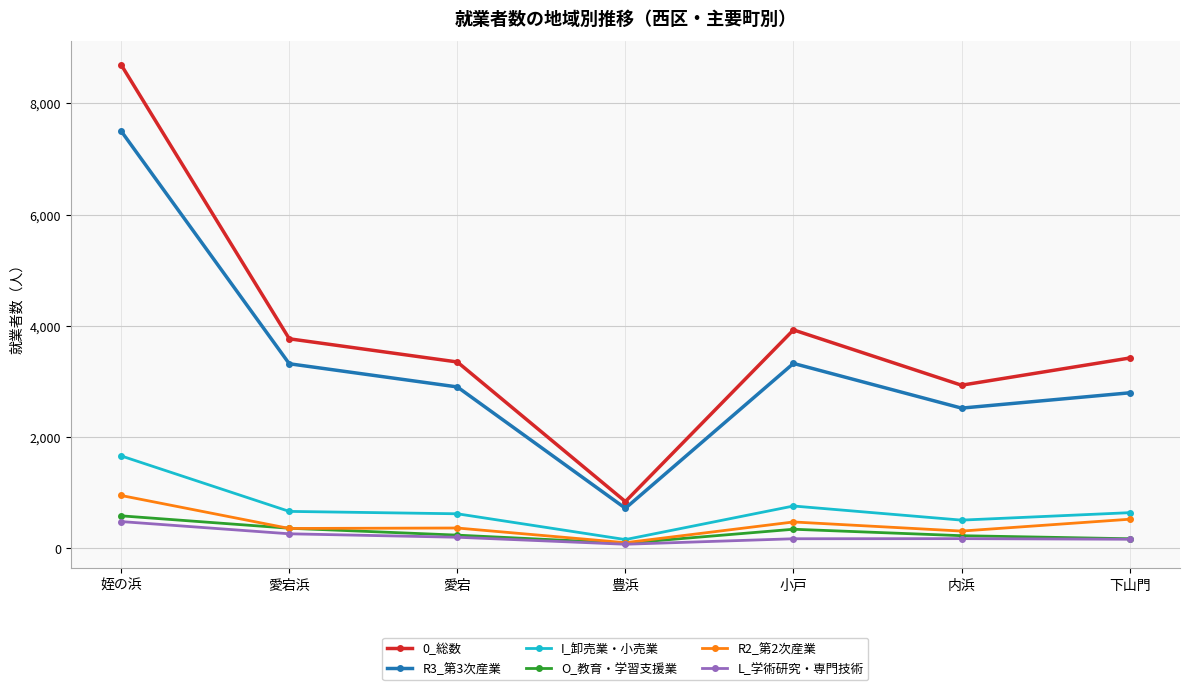

Read the I_卸売業・小売業 value at 愛宕浜, to the nearest 10.

660